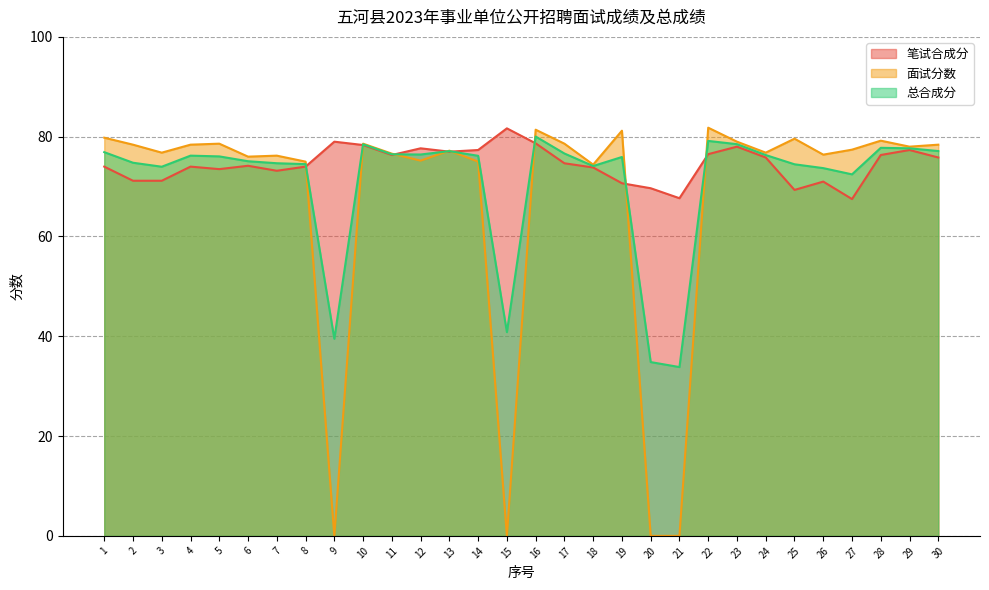

At how many categories does at least one series exceed 73?

28